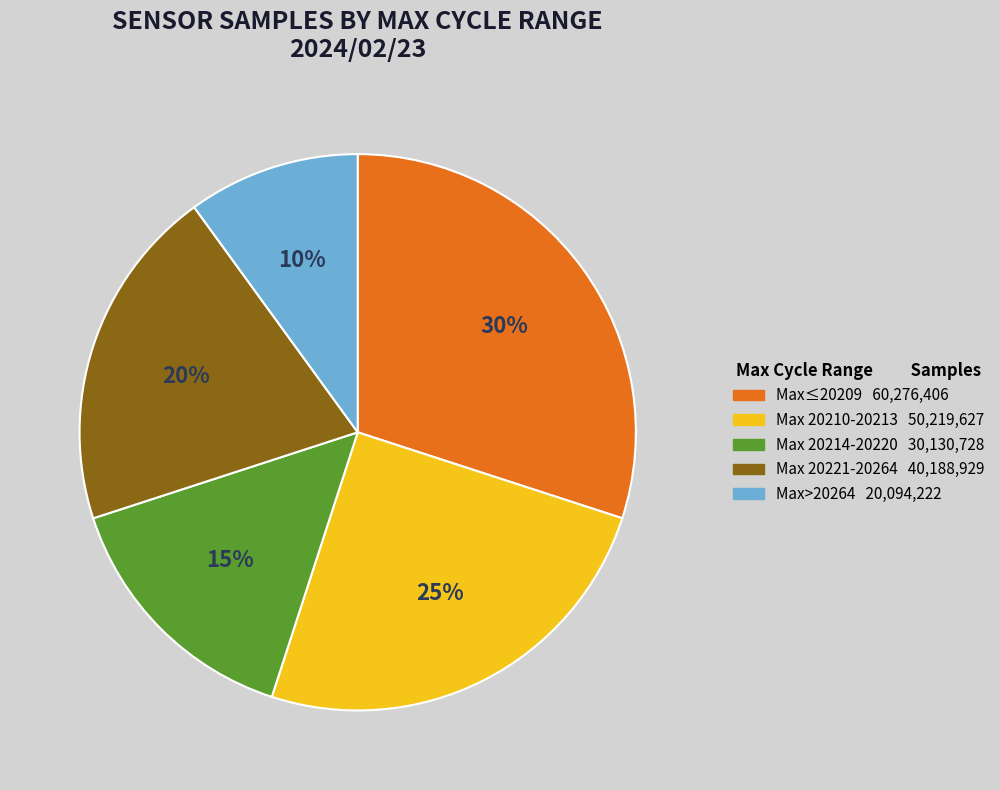

Does any single category account for the majority?

No